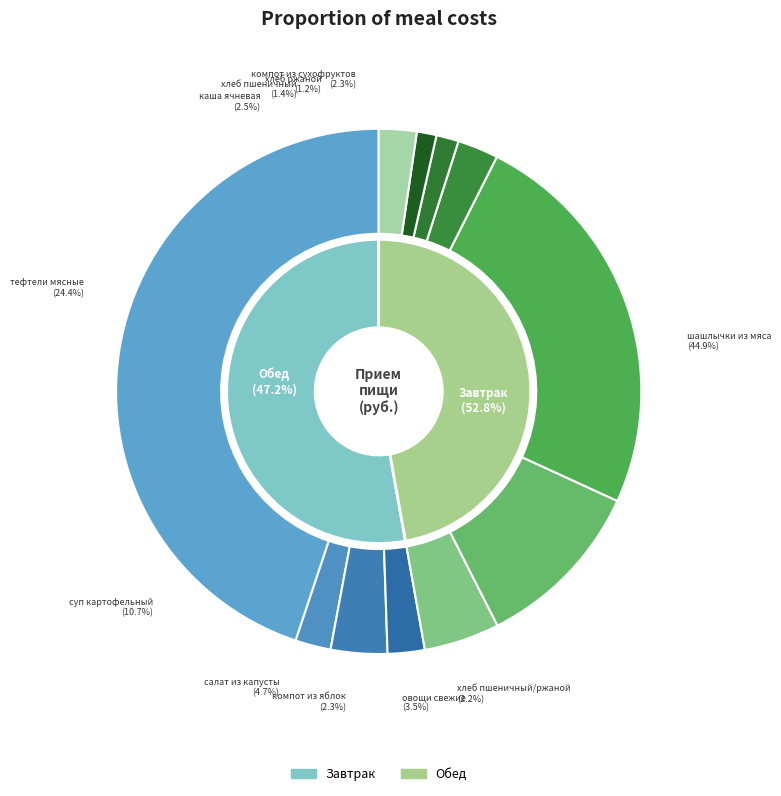

Between овощи свежие (закуска) and хлеб пшеничный (хлеб бел.), which is larger?

овощи свежие (закуска)